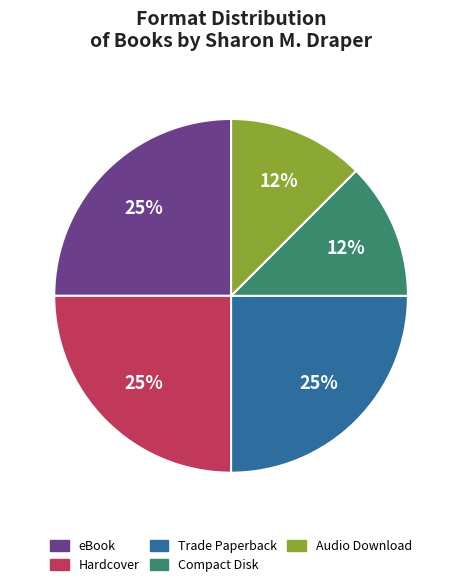

Is there any slice that represents more than half of the pie?

No